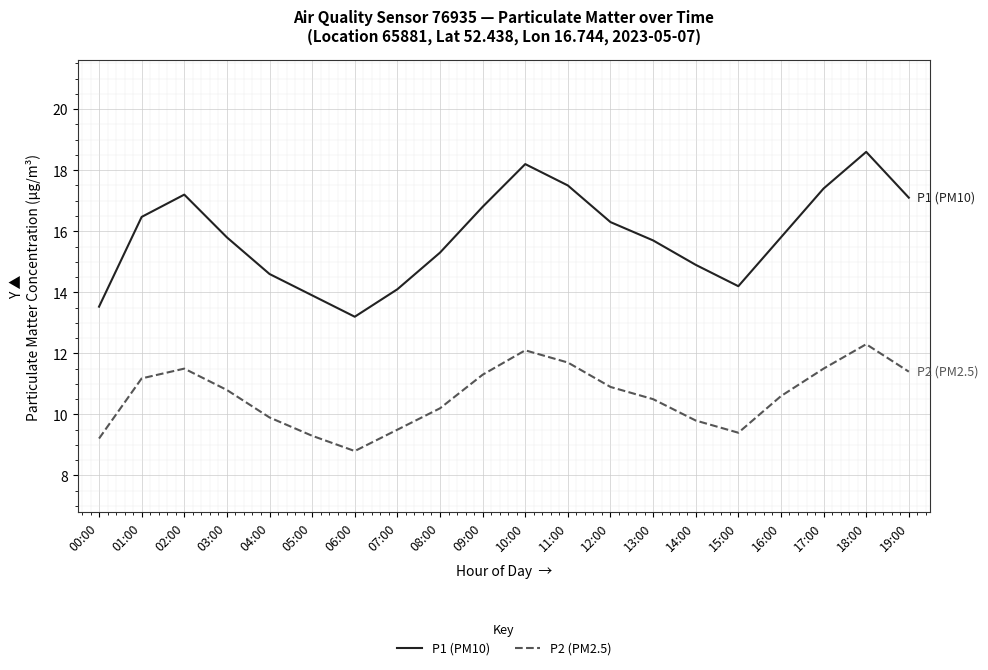

What position from the right is 02:00?

18